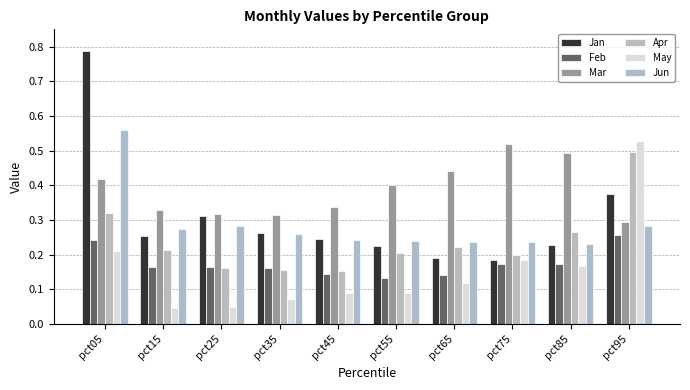

Which label corresponds to the largest value in the chart?

pct05